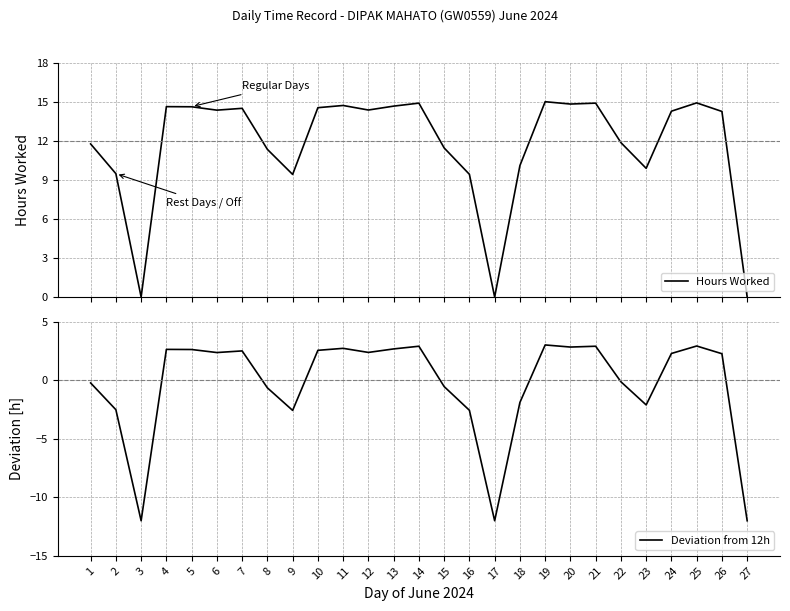

Between 24 and 12, which is larger?

12